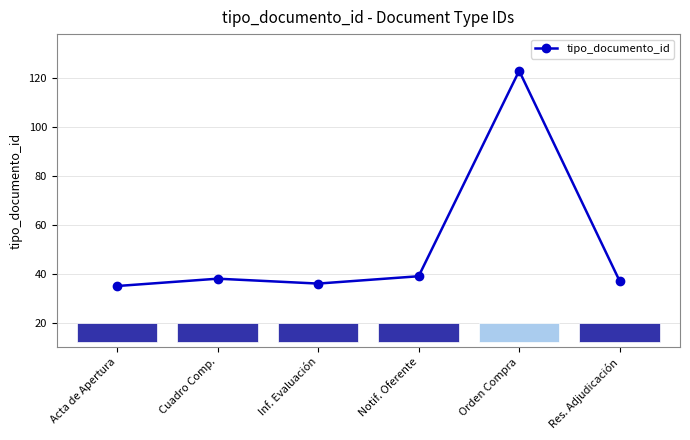

What value does the data have at Res. Adjudicación, to the nearest 5?

35